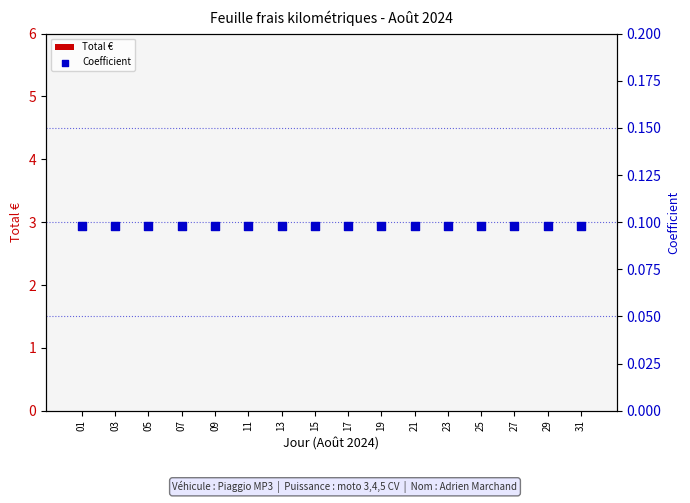

Which series has the largest total across all categories?

Coefficient